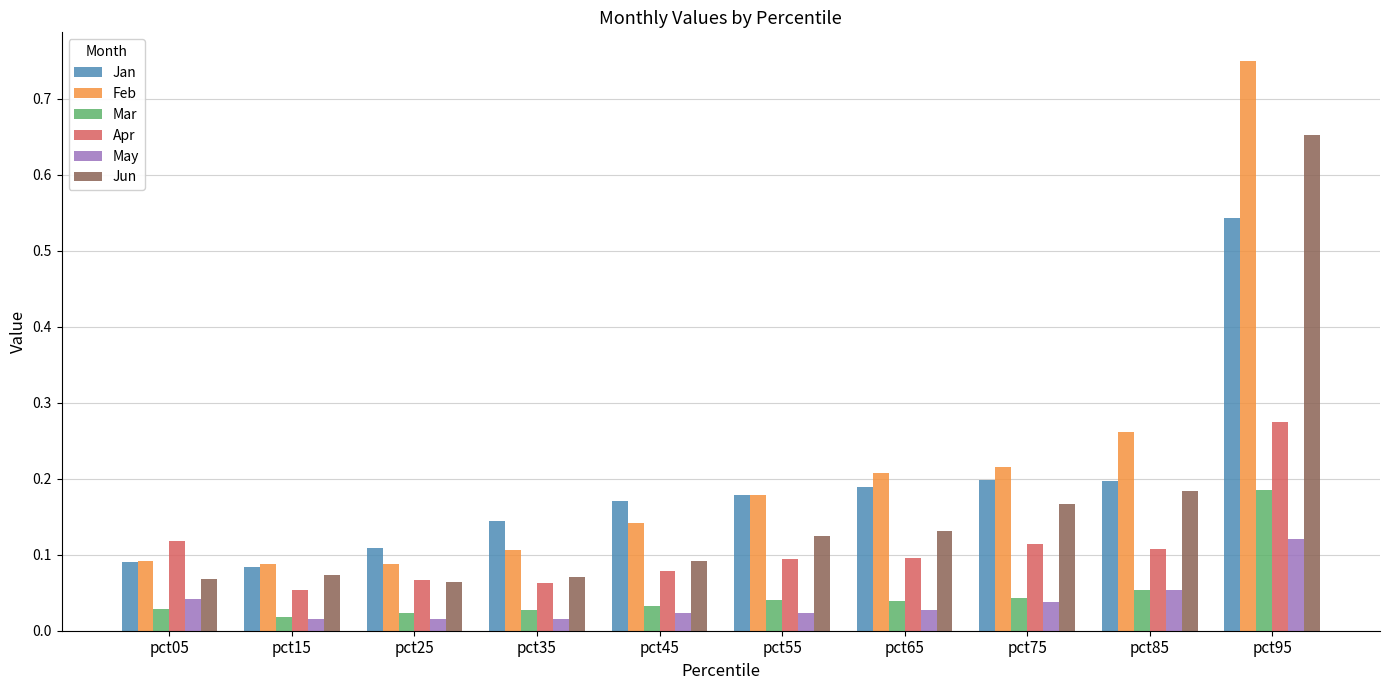

Which series has the largest range (max minus min)?

Feb